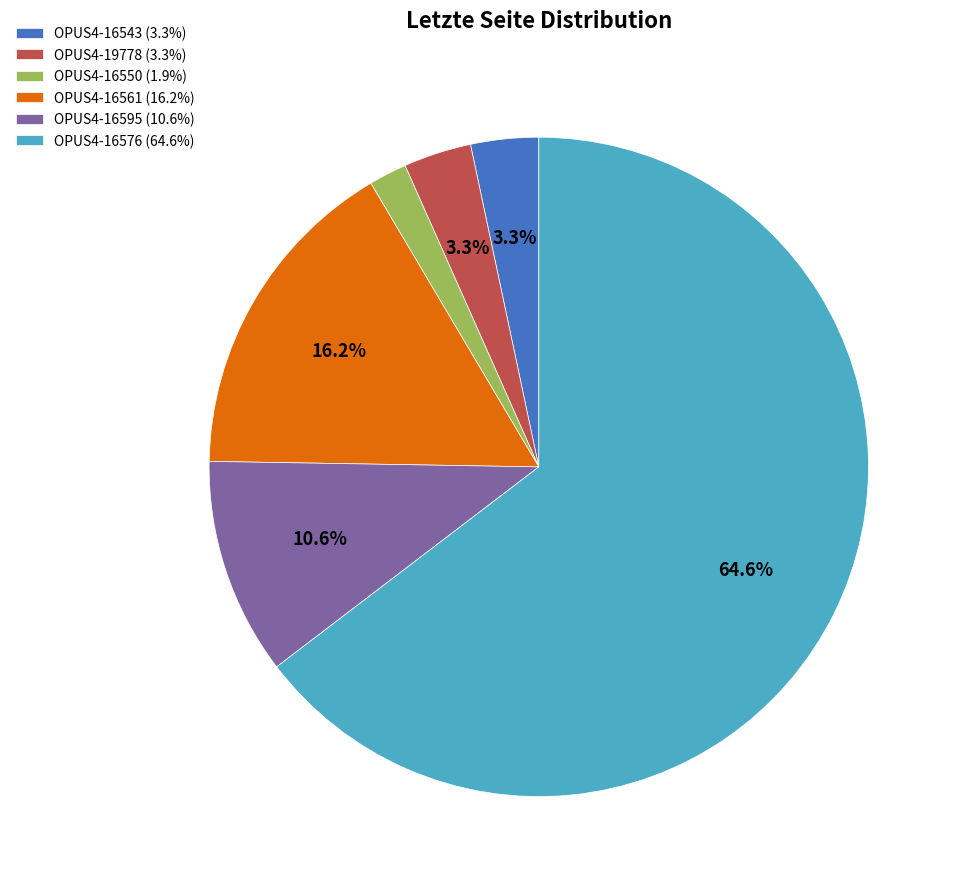

What is the ratio of the value at OPUS4-16543 to the value at OPUS4-19778?

1.0